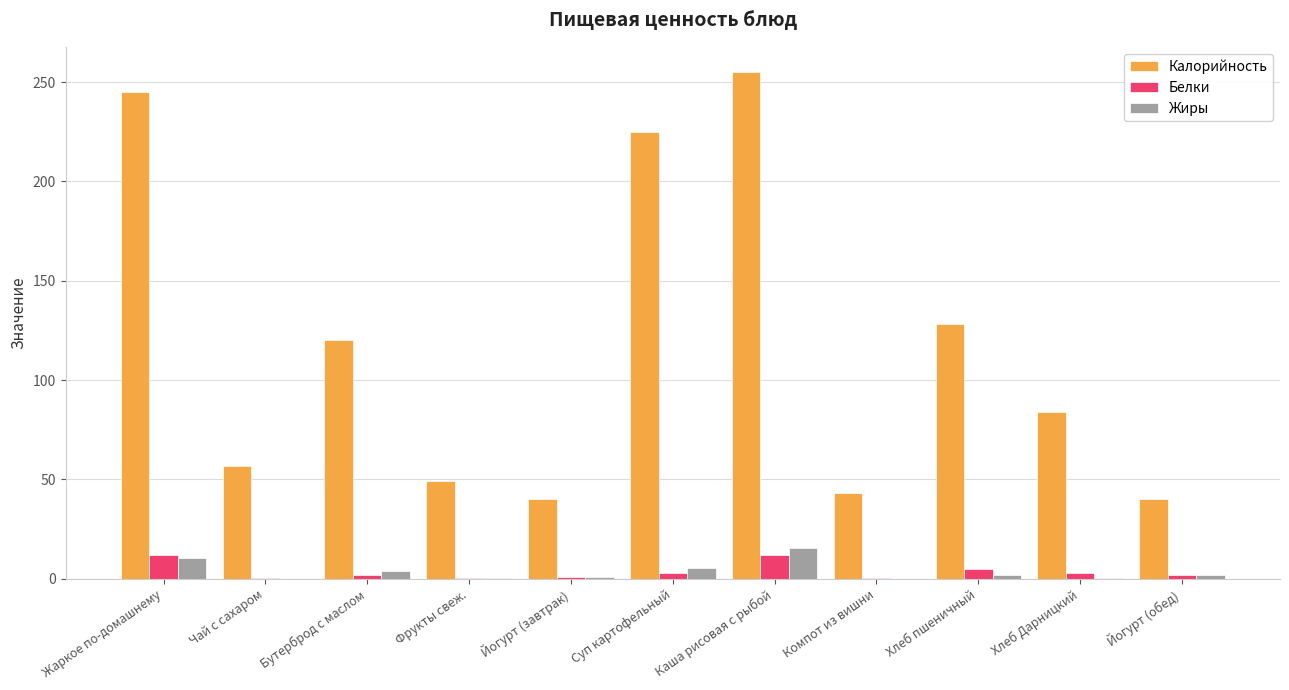

What is the total value across all series at Каша рисовая с рыбой?

282.6